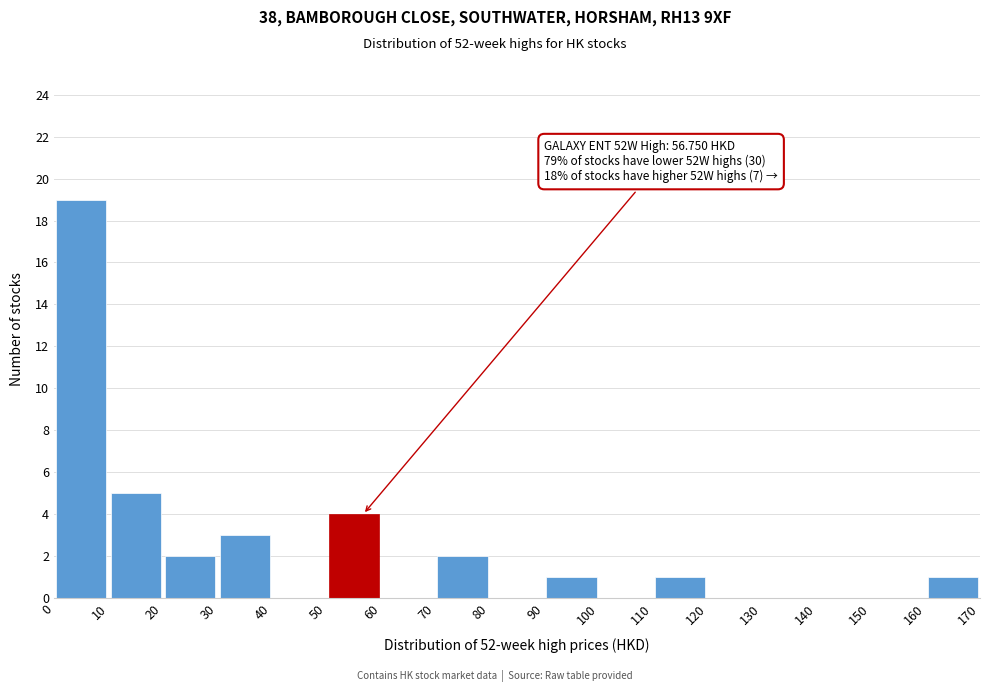

Over which range of the x-axis is the bar tallest?

0 to 10